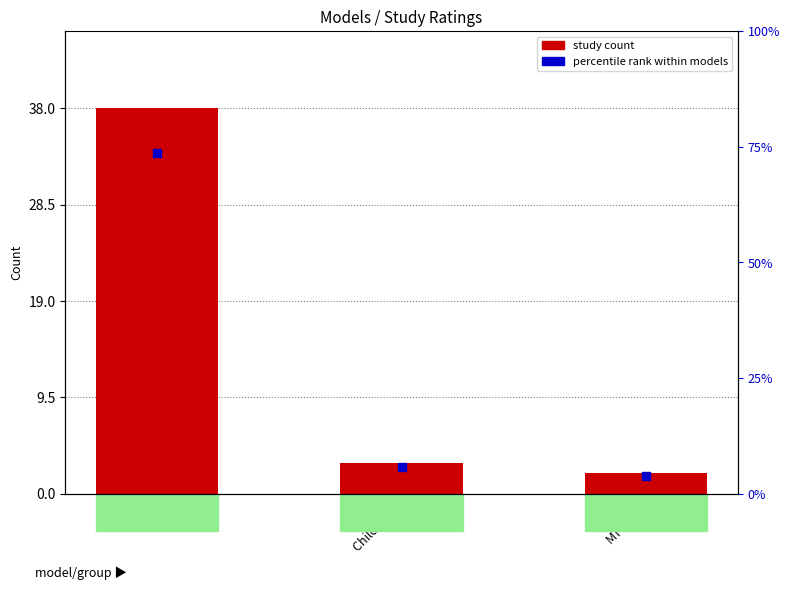

What is the total value across all series at FCU?

71.6